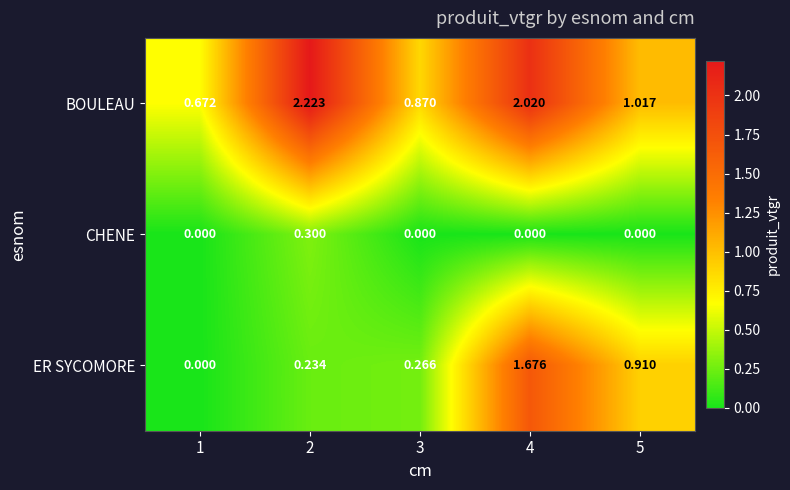

Which series changed the most between 1 and 5?

ER SYCOMORE